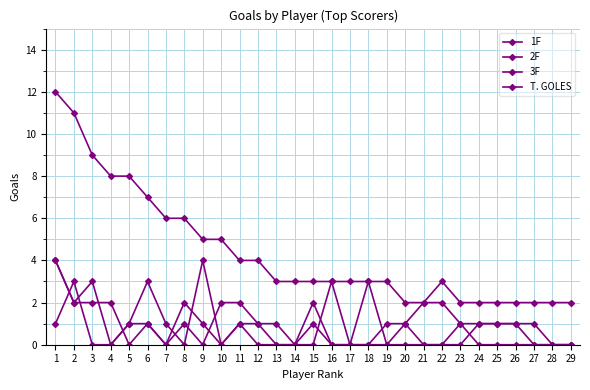

Does the chart display data point markers on the line(s)?

Yes